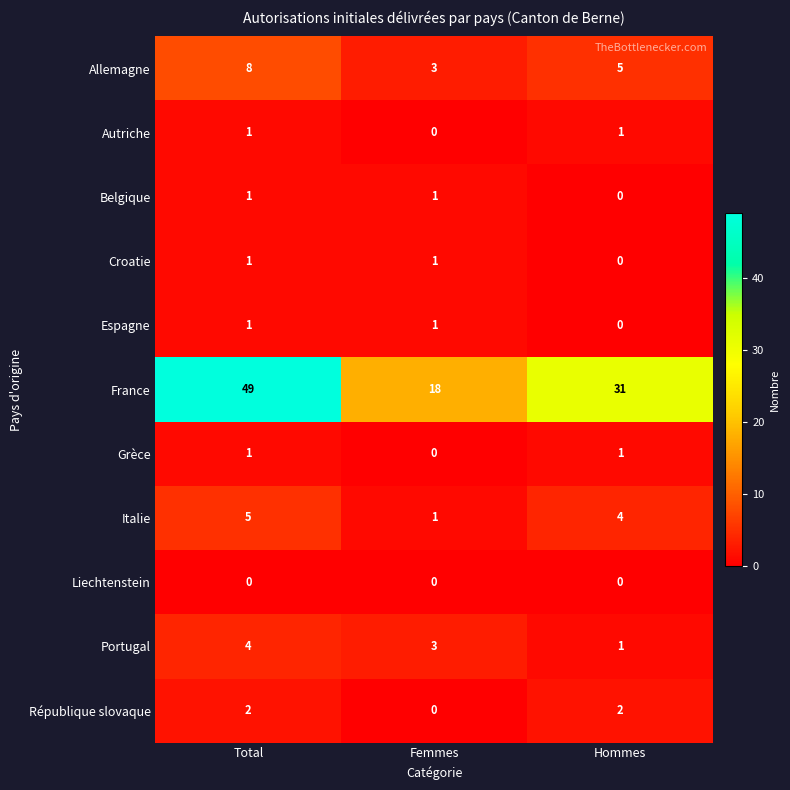

Which series has the largest total across all categories?

France